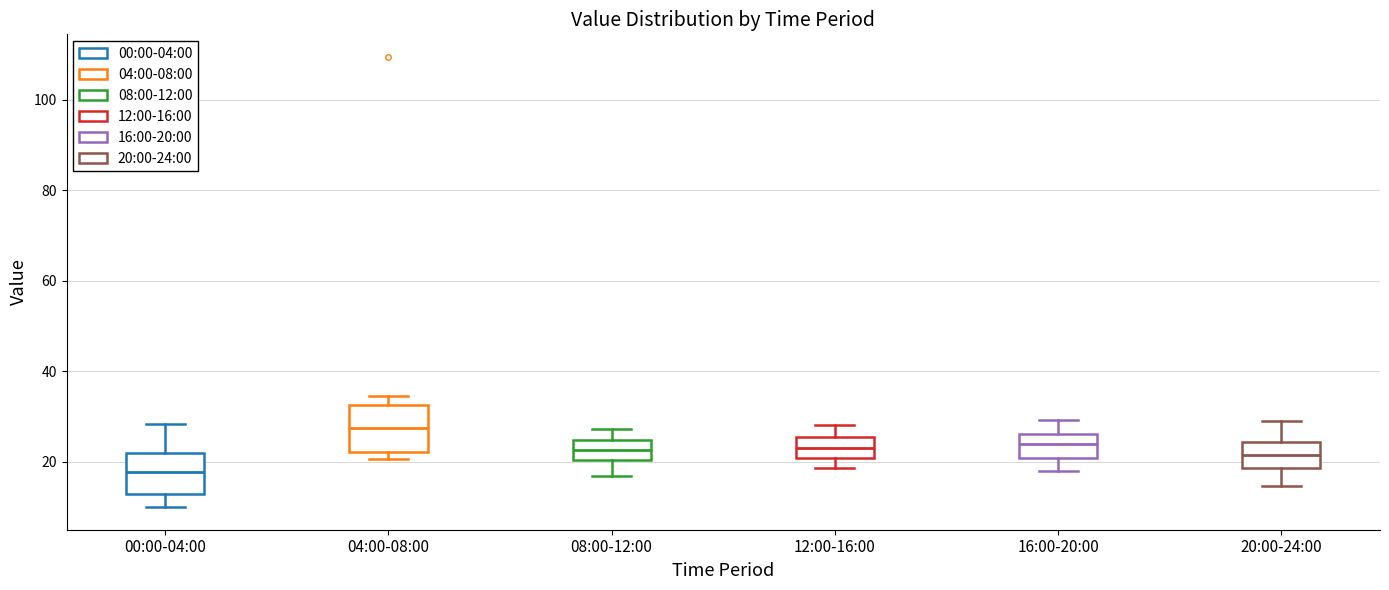

Reading left to right, transcribe this box plot: for each box, give where its median line is, the range the box spans, and where its two whiskers end, as read against the y-axis. The values are not printed on the chart, so give them approximately, as read against the axis.

00:00-04:00: median 18, box 12 to 22, whiskers 10 to 28
04:00-08:00: median 28, box 22 to 32, whiskers 20 to 34
08:00-12:00: median 22, box 20 to 24, whiskers 16 to 28
12:00-16:00: median 24, box 20 to 26, whiskers 18 to 28
16:00-20:00: median 24, box 20 to 26, whiskers 18 to 30
20:00-24:00: median 22, box 18 to 24, whiskers 14 to 30